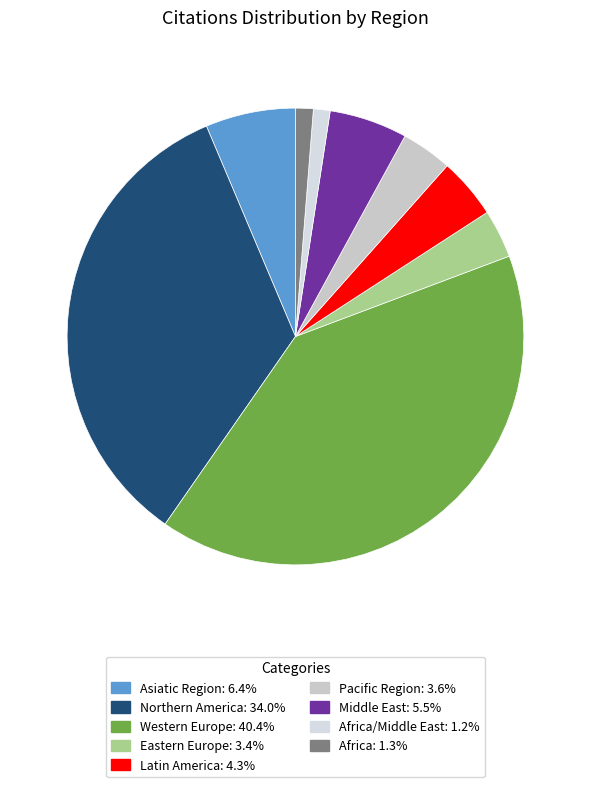

Does any single category account for the majority?

No